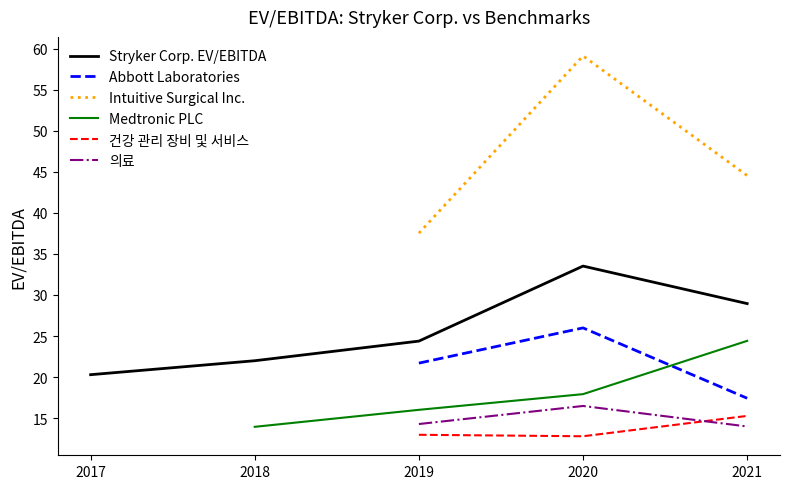

List the labels in order of Intuitive Surgical Inc. value, smallest first.

2019, 2021, 2020